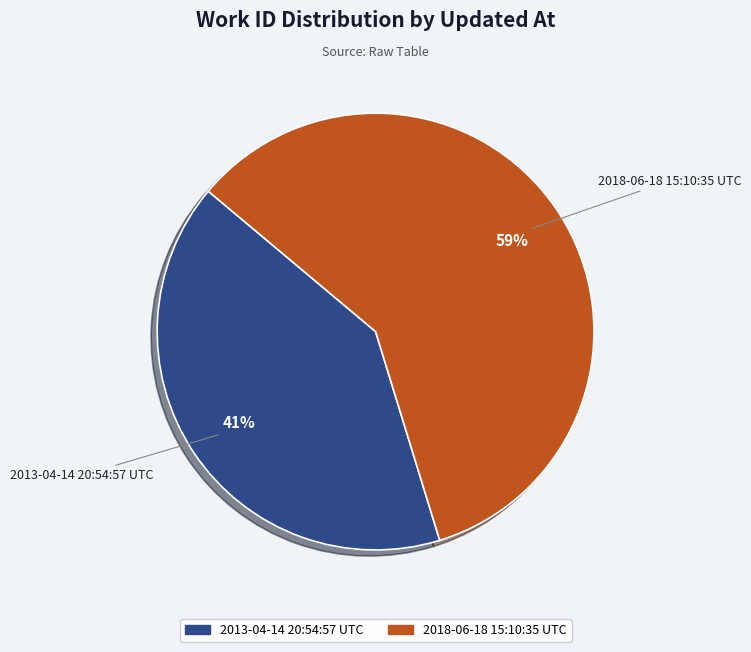

Which has a higher value, 2013-04-14 20:54:57 UTC or 2018-06-18 15:10:35 UTC?

2018-06-18 15:10:35 UTC